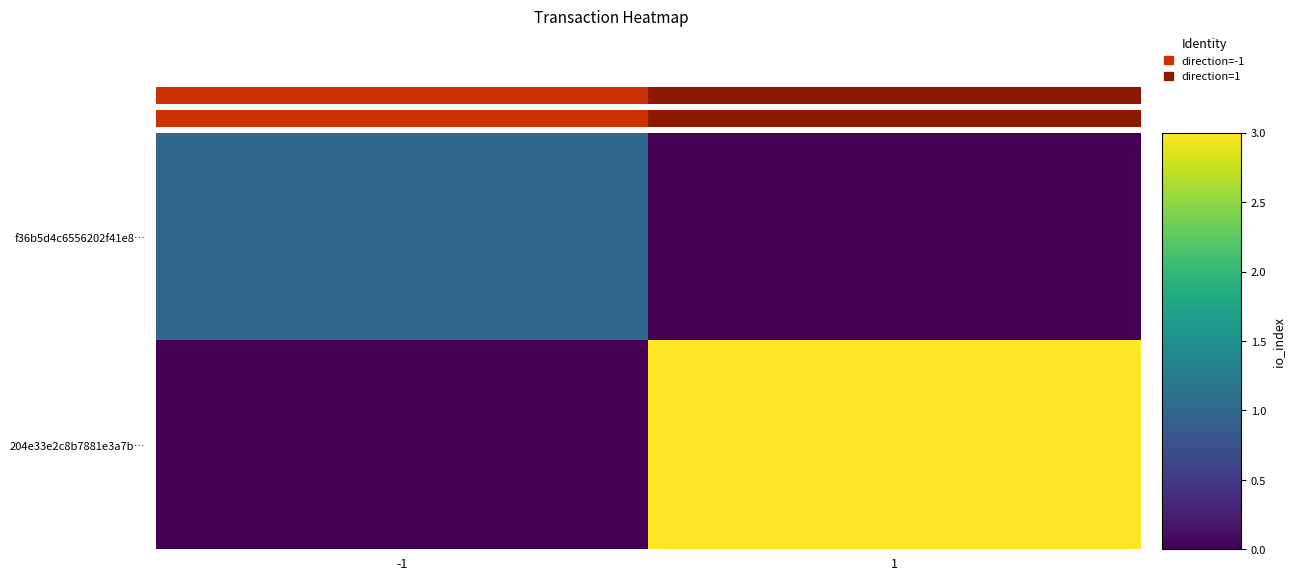

Which series has the widest spread of values?

204e33e2c8b7881e3a7b…